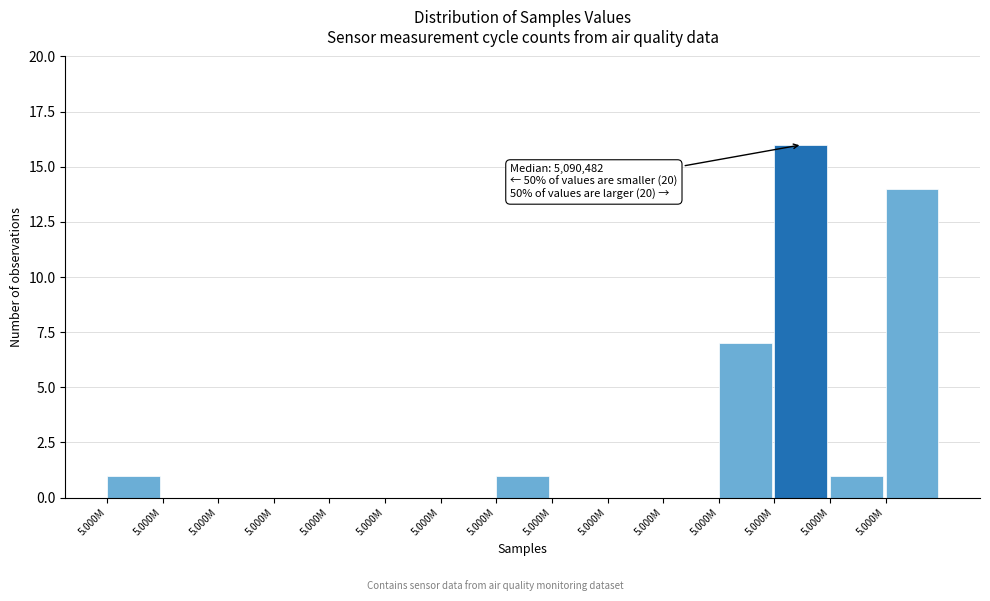

How many data points does each series have?

15